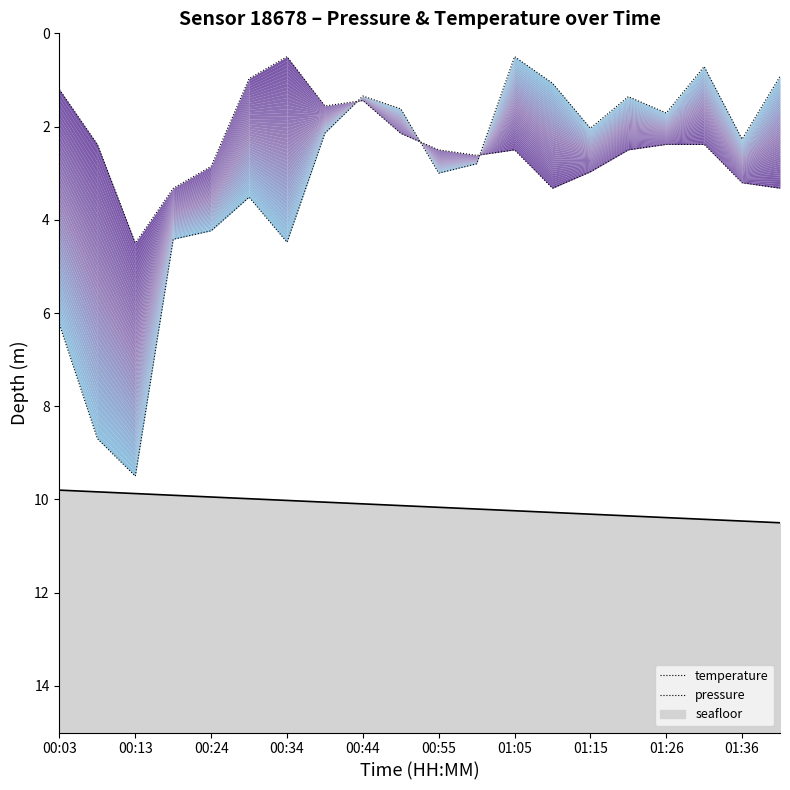

Rank the series by their average value, from highest to lowest.

pressure, temperature